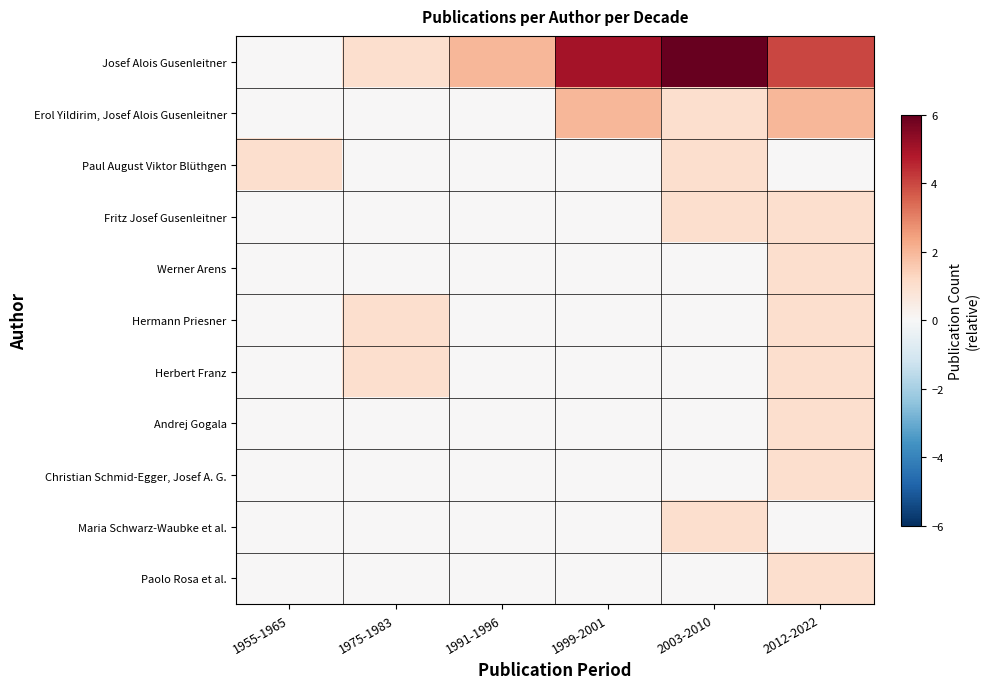

Which category has the highest value across all series?

2003-2010